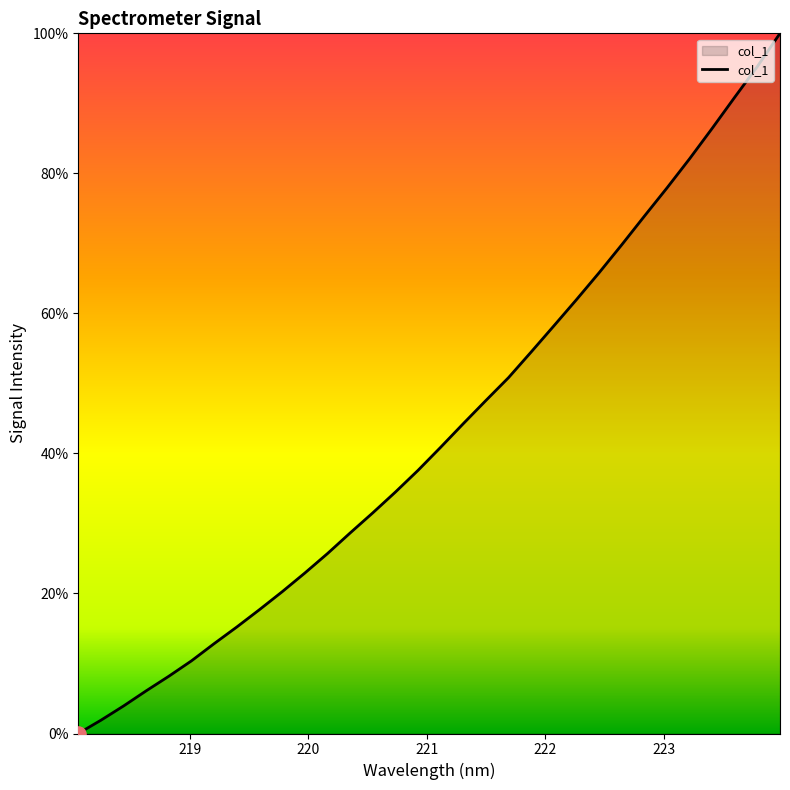

What is the greatest value displayed?

100.0